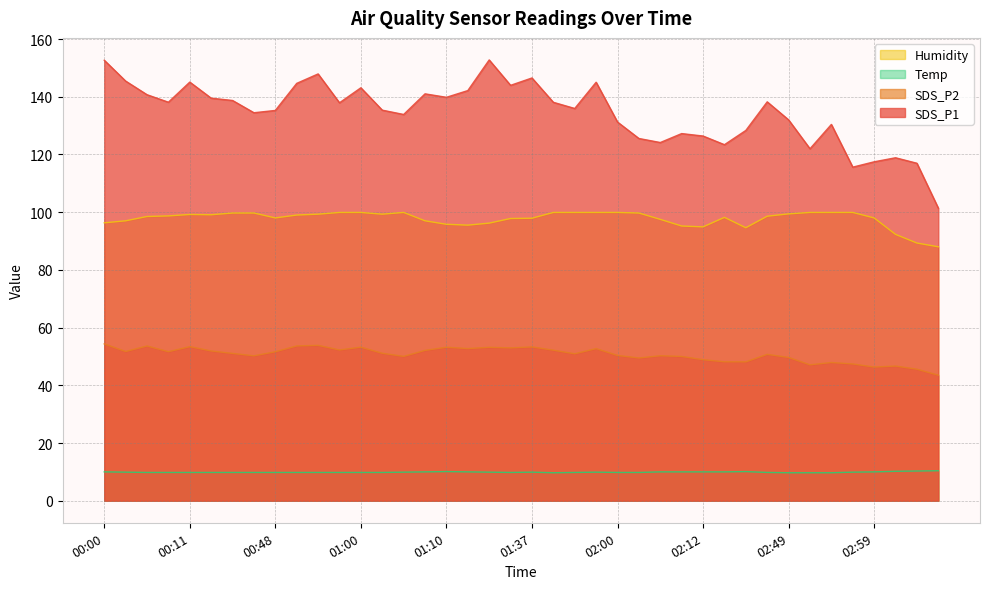

Reading left to right, what are all the values shown in this chart?

SDS_P1: 152.7	145.4	140.7	138.1	145.1	139.5	138.7	134.4	135.2	144.6	147.9	137.9	143.1	135.3	133.8	141.0	139.8	142.1	152.8	143.9	146.5	138.1	135.9	145.0	131.2	125.5	124.1	127.2	126.4	123.4	128.3	138.2	132.0	122.0	130.4	115.6	117.5	118.8	117.0	101.4
SDS_P2: 54.4	51.7	53.6	51.6	53.4	51.9	51.0	50.2	51.6	53.6	53.9	52.2	53.2	51.1	50.0	52.1	53.2	52.7	53.2	53.0	53.3	52.2	50.9	52.7	50.4	49.5	50.2	50.0	48.9	48.1	48.1	50.7	49.6	47.1	47.9	47.4	46.3	46.7	45.6	43.5
Temp: 10.0	9.9	9.8	9.8	9.8	9.8	9.8	9.8	9.8	9.8	9.8	9.8	9.8	9.8	9.9	10.0	10.1	10.0	9.9	9.8	9.9	9.7	9.8	9.9	9.8	9.8	10.0	10.0	10.0	10.0	10.1	9.8	9.7	9.7	9.7	9.9	10.0	10.2	10.3	10.4
Humidity: 96.3	97.0	98.5	98.7	99.2	99.1	99.7	99.7	98.0	99.0	99.3	99.9	99.9	99.3	99.9	97.0	95.8	95.5	96.2	97.8	97.9	99.9	99.9	99.9	99.9	99.7	97.5	95.2	94.9	98.2	94.6	98.6	99.4	99.9	99.9	99.9	98.0	92.3	89.3	88.0